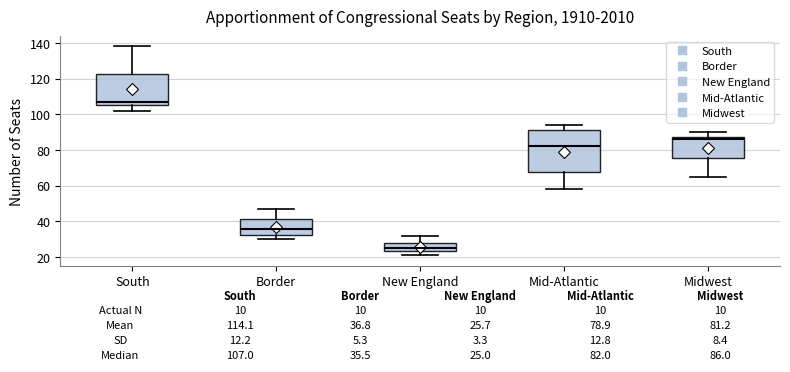

Which box has the lowest median line?

New England